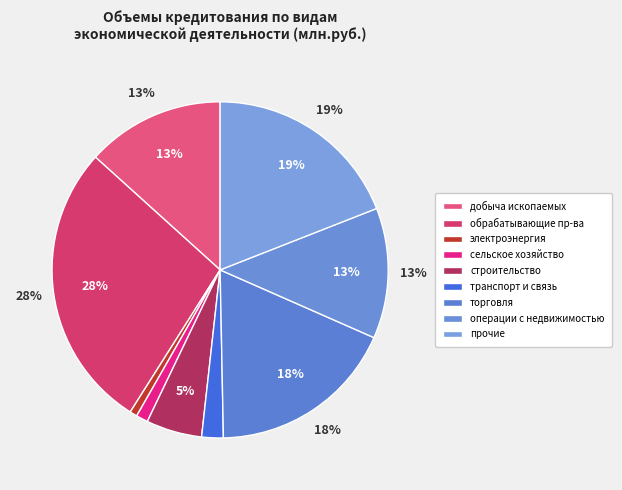

Is the sum of добыча полезных ископаемых and оптовая и розничная торговля greater than half?

No